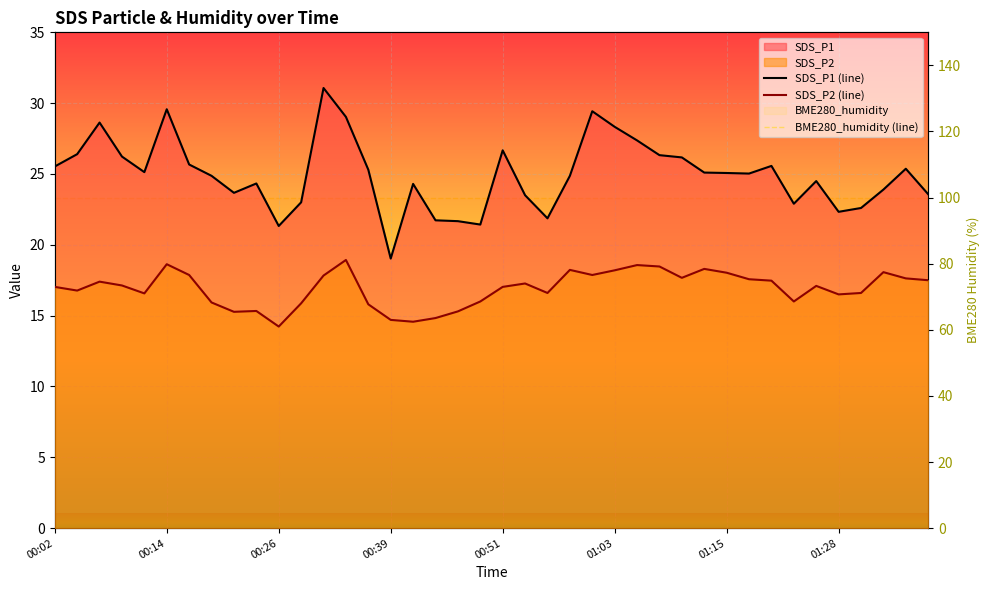

List the labels in order of SDS_P2 value, smallest first.

00:26, 00:41, 00:39, 00:44, 00:21, 00:46, 00:24, 00:36, 00:29, 00:19, 00:48, 01:23, 01:28, 00:12, 00:56, 01:30, 00:04, 00:02, 00:51, 01:25, 00:09, 00:53, 00:07, 01:20, 01:37, 01:18, 01:35, 01:10, 00:31, 00:17, 01:01, 01:15, 01:33, 01:03, 00:58, 01:13, 01:08, 01:06, 00:14, 00:34